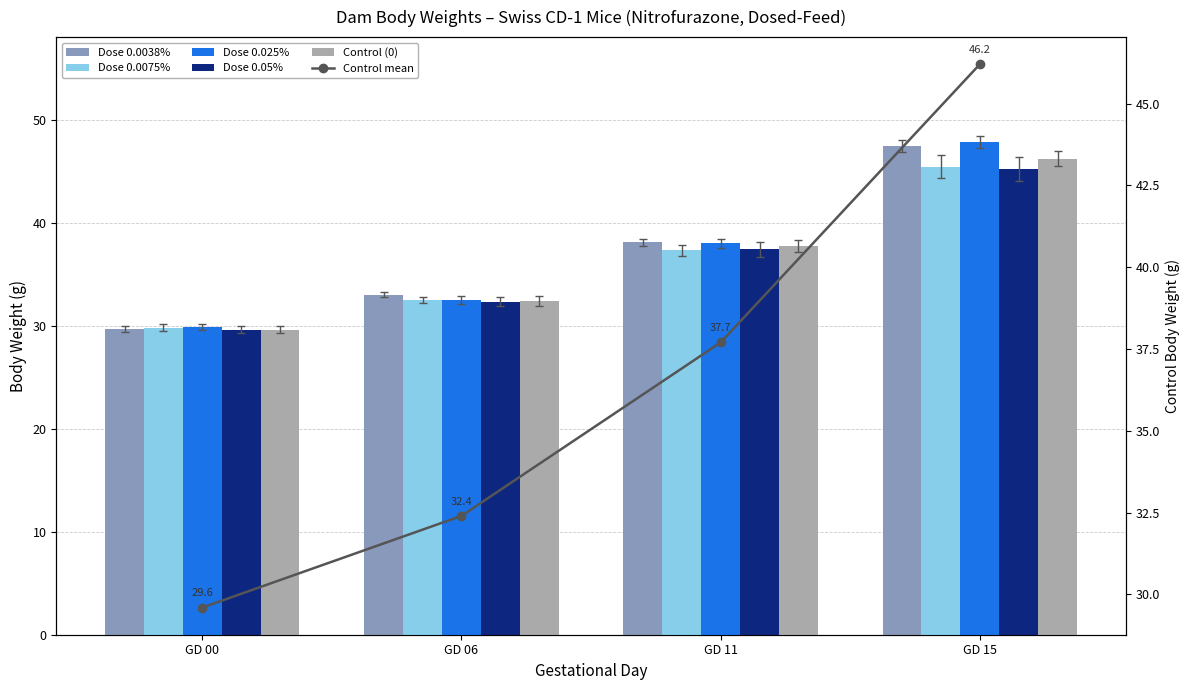

Reading left to right, extract all data points from this chart.

Dose 0.0038%: GD 00=29.7	GD 06=33.0	GD 11=38.1	GD 15=47.4
Dose 0.0075%: GD 00=29.8	GD 06=32.5	GD 11=37.3	GD 15=45.4
Dose 0.025%: GD 00=29.9	GD 06=32.5	GD 11=38.0	GD 15=47.8
Dose 0.05%: GD 00=29.6	GD 06=32.3	GD 11=37.4	GD 15=45.2
Control (0): GD 00=29.6	GD 06=32.4	GD 11=37.7	GD 15=46.2
Control mean: GD 00=29.6	GD 06=32.4	GD 11=37.7	GD 15=46.2